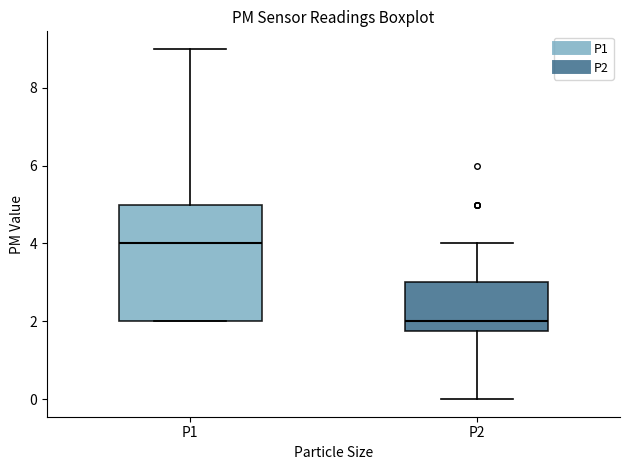

Which box is the tallest, from its lower edge to its upper edge?

P1